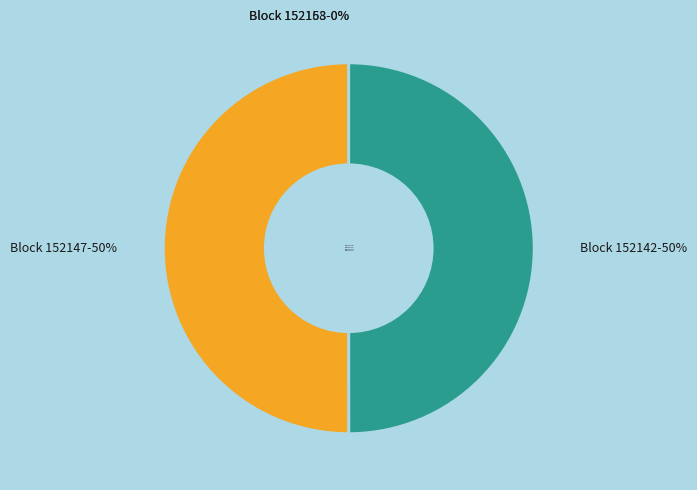

To the nearest percent, what portion does Block 152147 represent?

50%